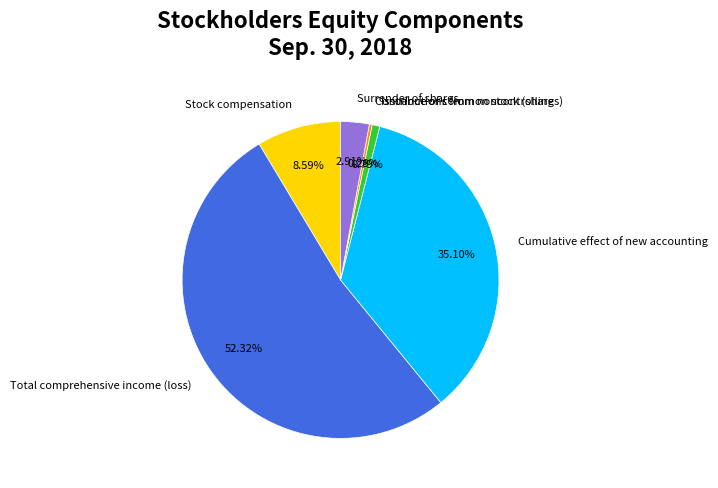

Is the sum of Issuance of common stock (shares) and Stock compensation greater than half?

No